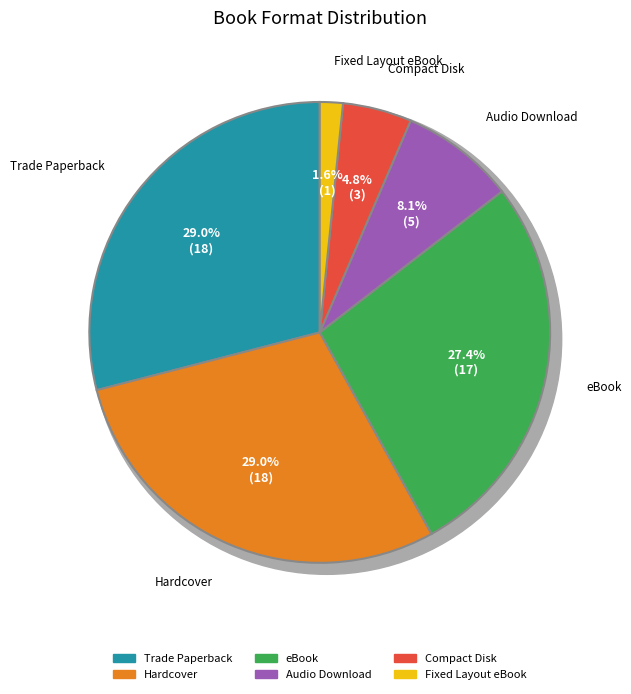

Is there any slice that represents more than half of the pie?

No